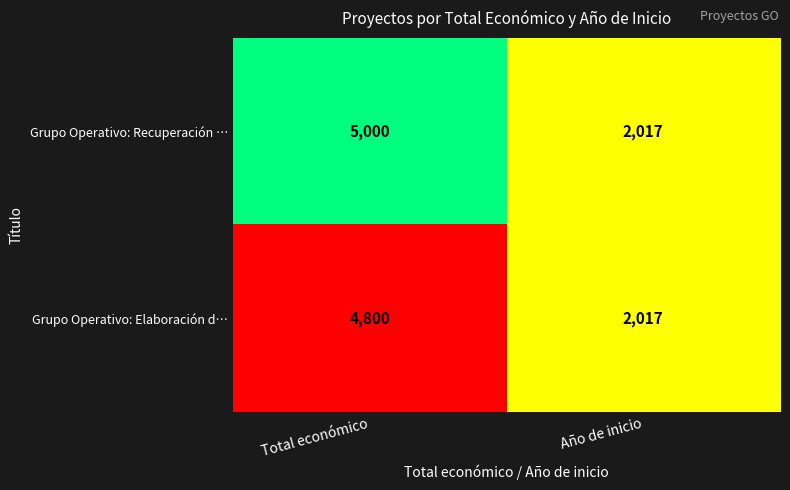

How many distinct data groups are displayed?

2